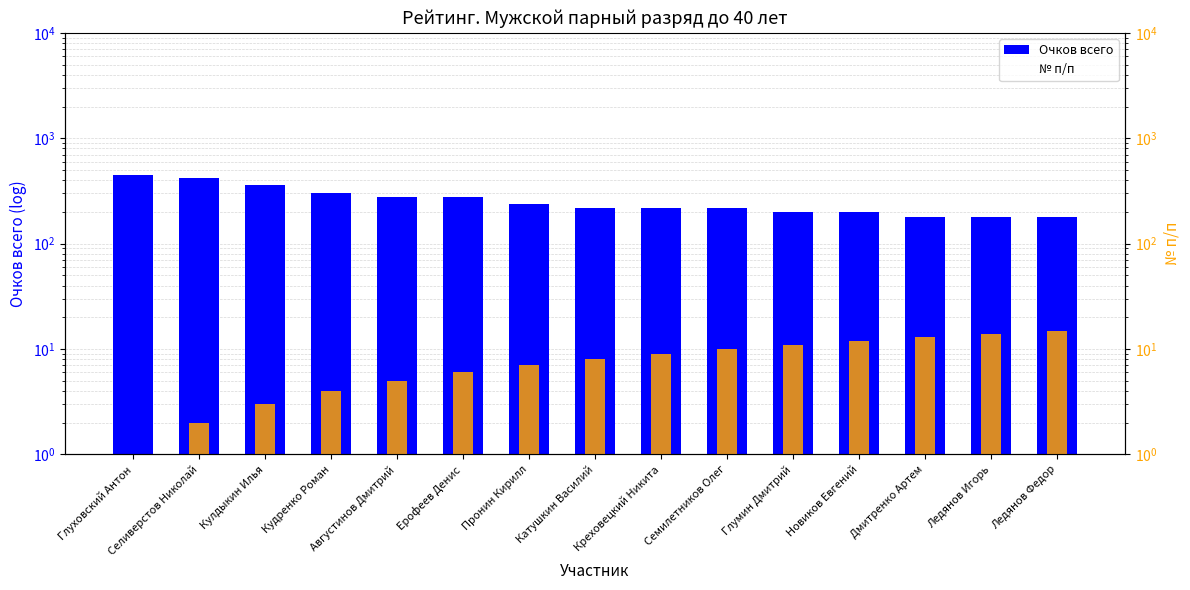

What is the label of the 3rd bar from the left?

Кулдыкин Илья